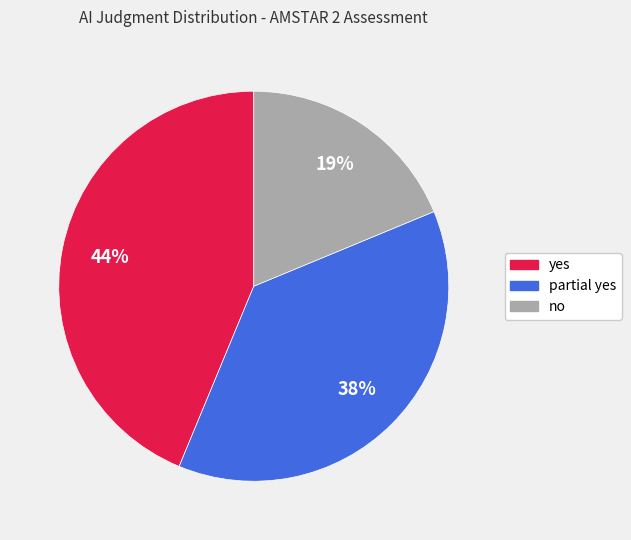

Between yes and no, which is larger?

yes